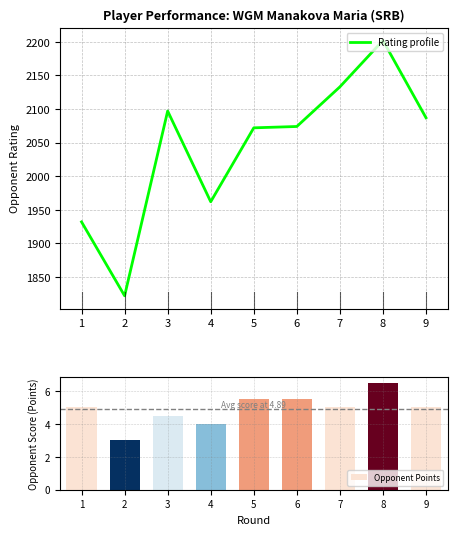

Which category has the lowest value in the Opponent Points series?

2